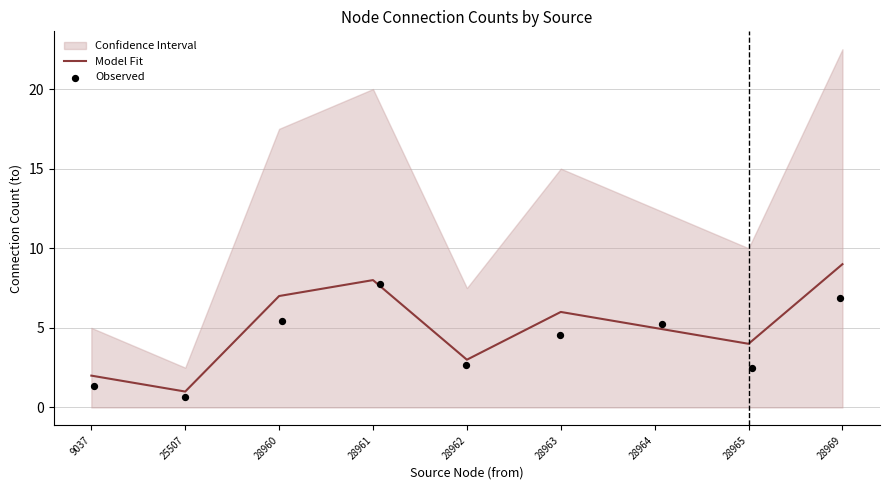

At how many categories does at least one series exceed 2?

7